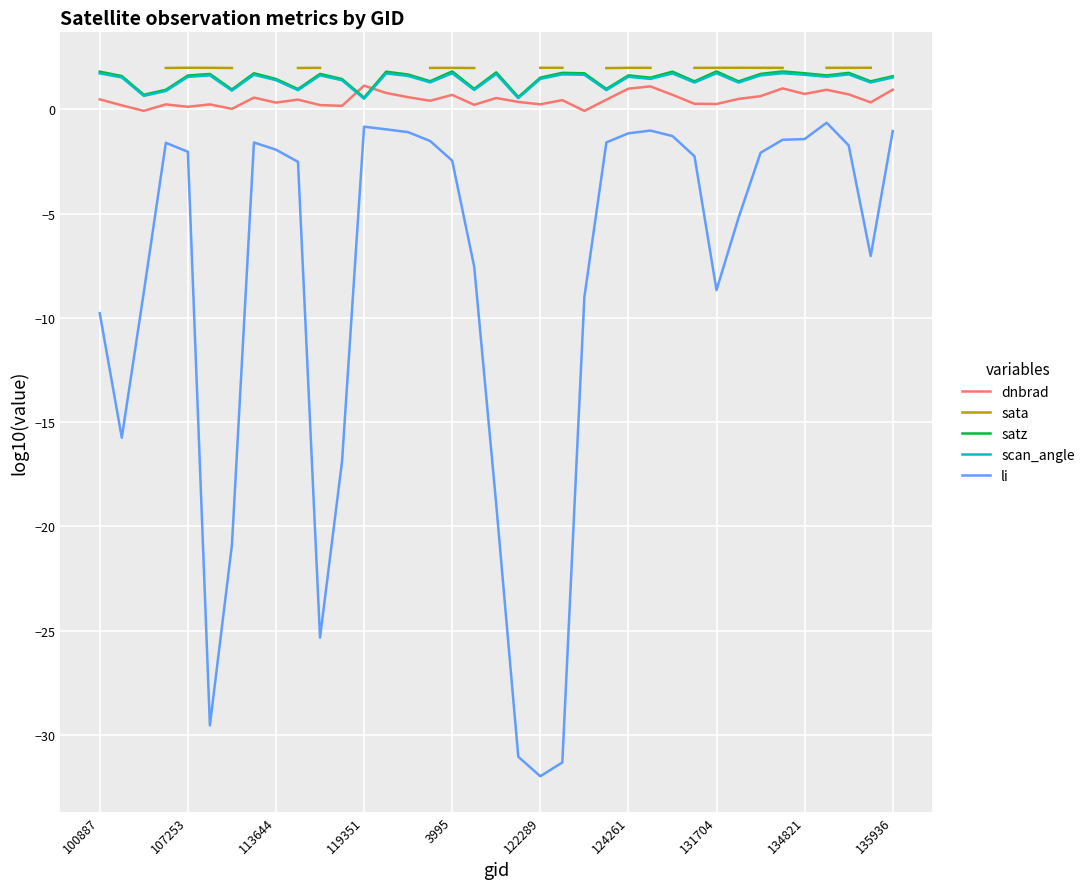

How many data points in satz are less than 1?

8